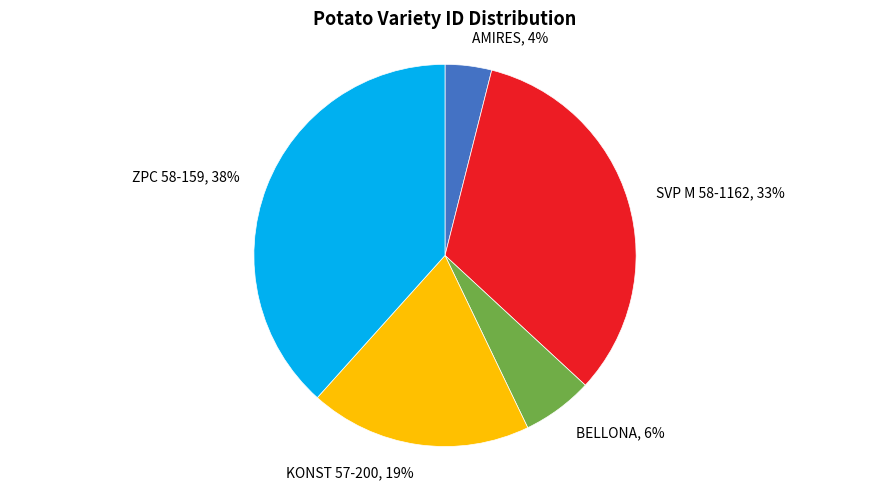

Is the sum of KONST 57-200 and SVP M 58-1162 greater than half?

Yes